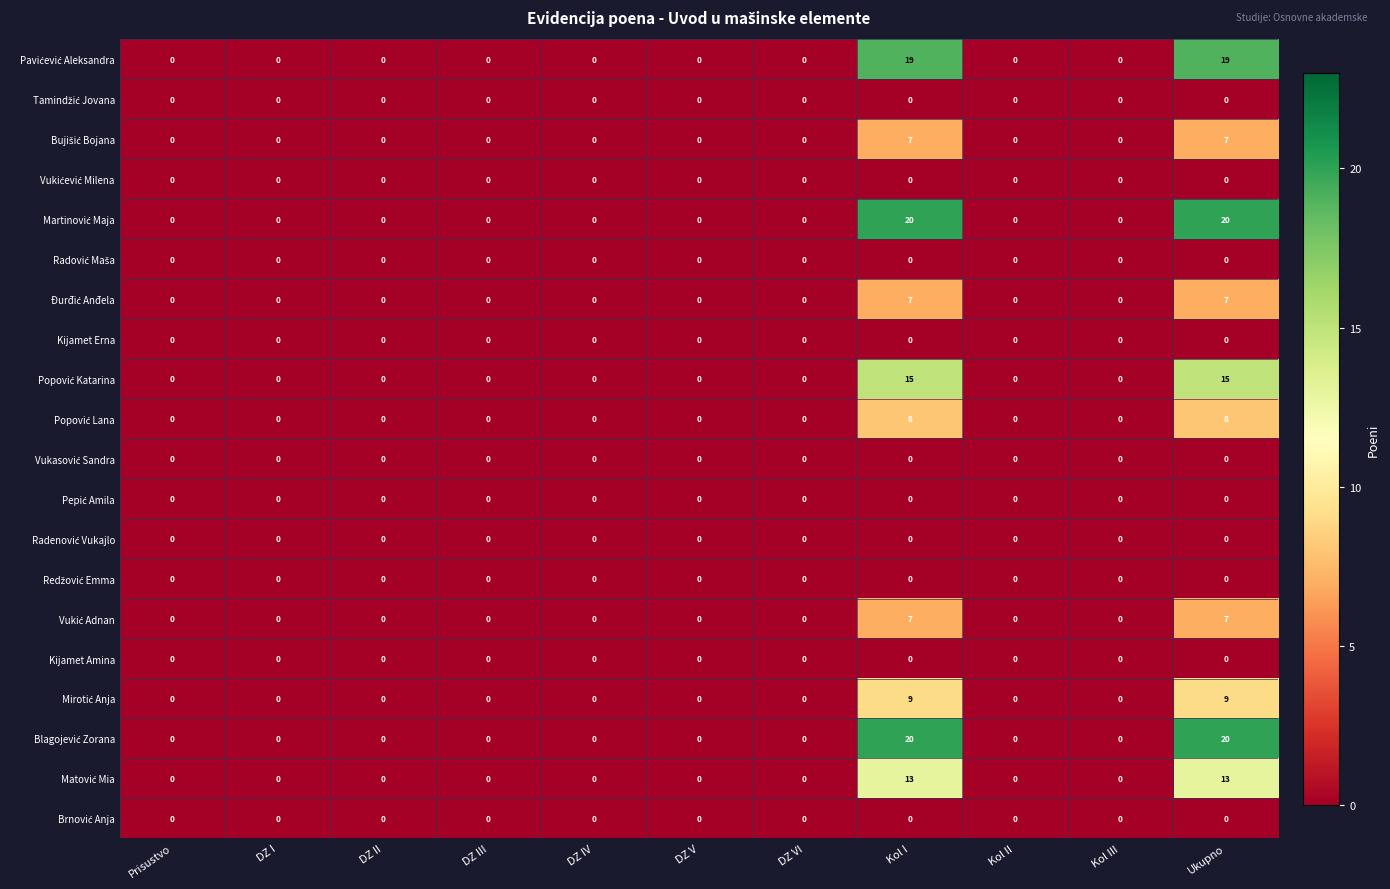

True or false: Kijamet Amina has a value of 0 at Kol II.

True